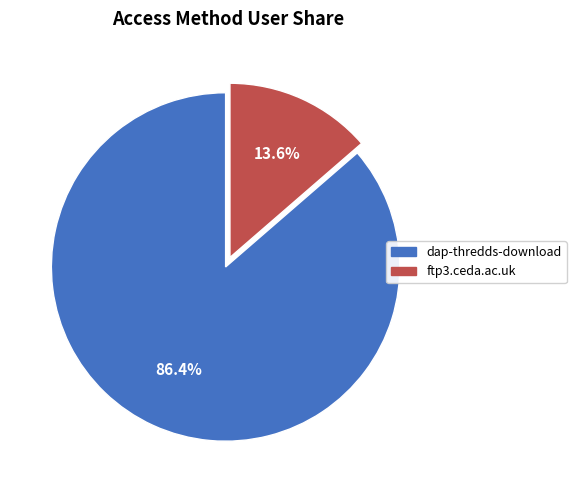

How much of the chart is everything except ftp3.ceda.ac.uk?

86.4%